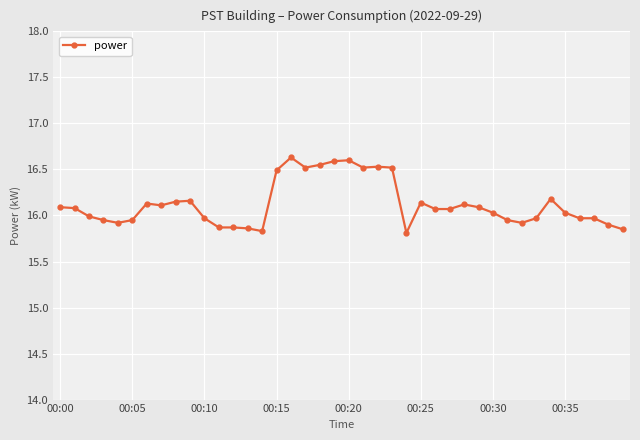

What is the value of the 38th point from the left?

16.0